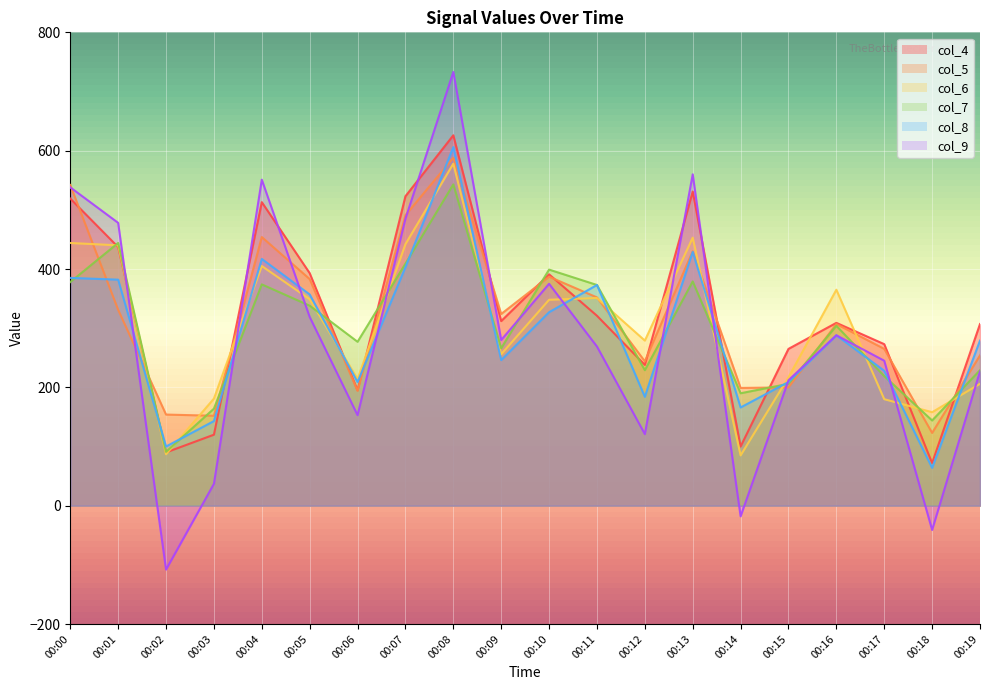

Where is col_8 nearest to the value 335?

00:10